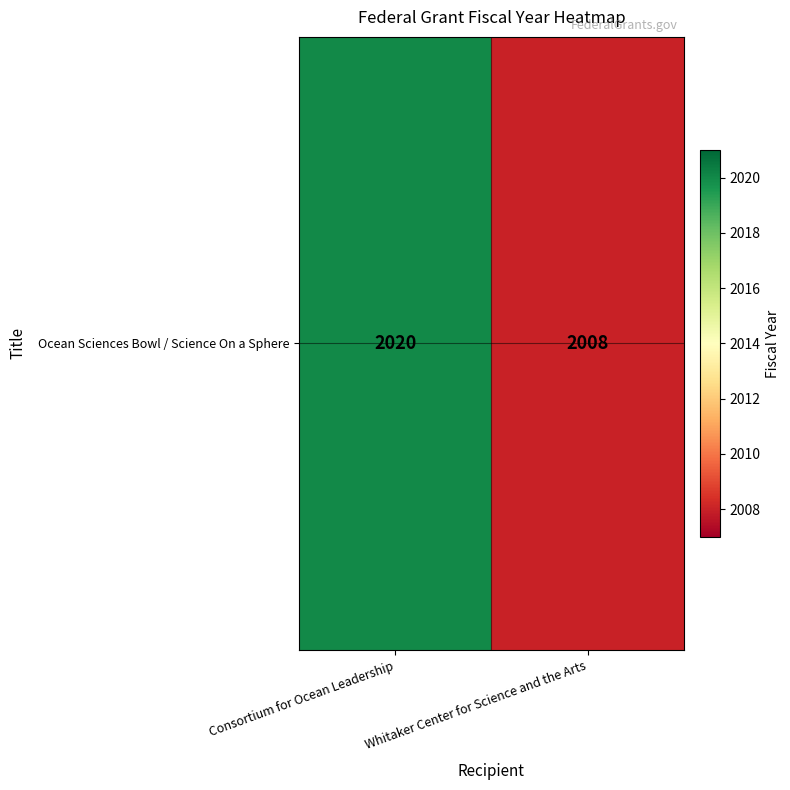

Reading left to right, extract all data points from this chart.

2020	2008